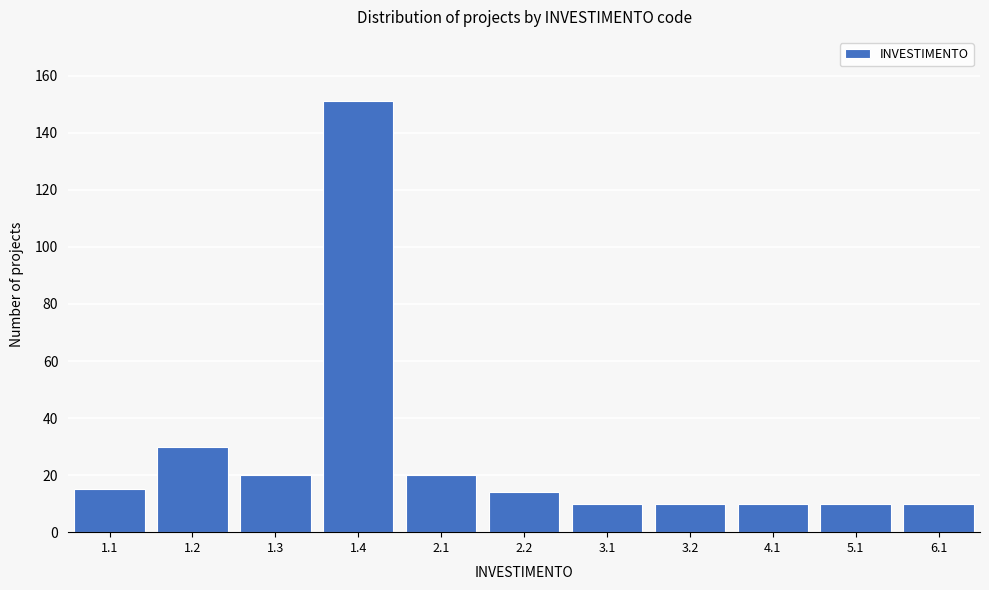

Reading left to right, what are all the values shown in this chart?

15	30	20	151	20	14	10	10	10	10	10